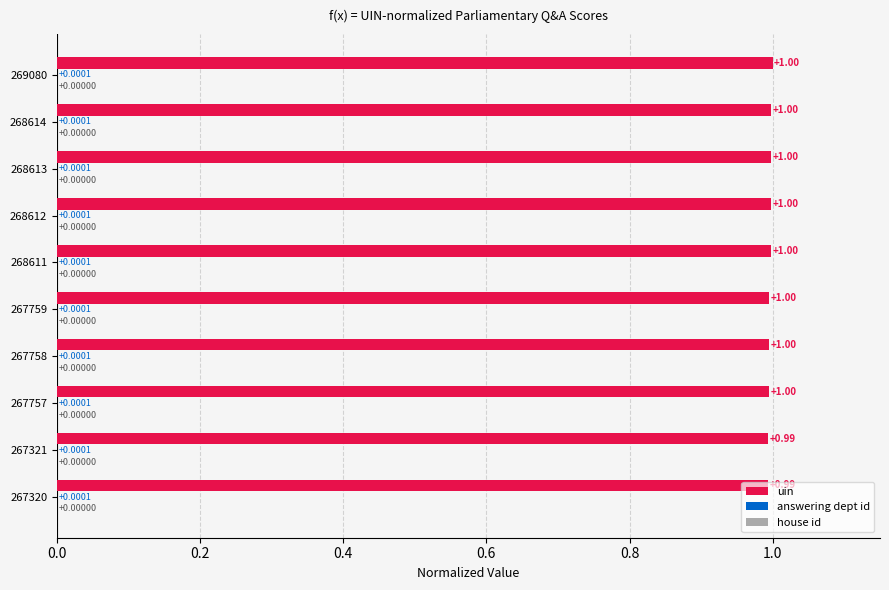

Which series has the largest total across all categories?

uin